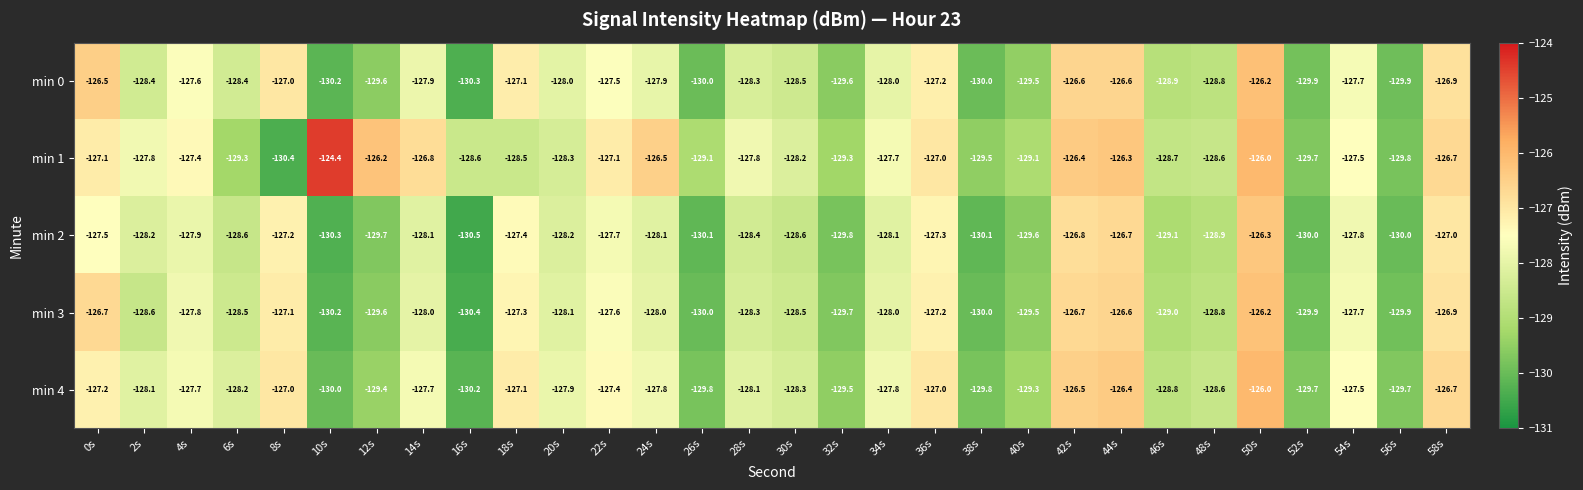

Is it true that min 1 equals -129.1 at 26s?

True